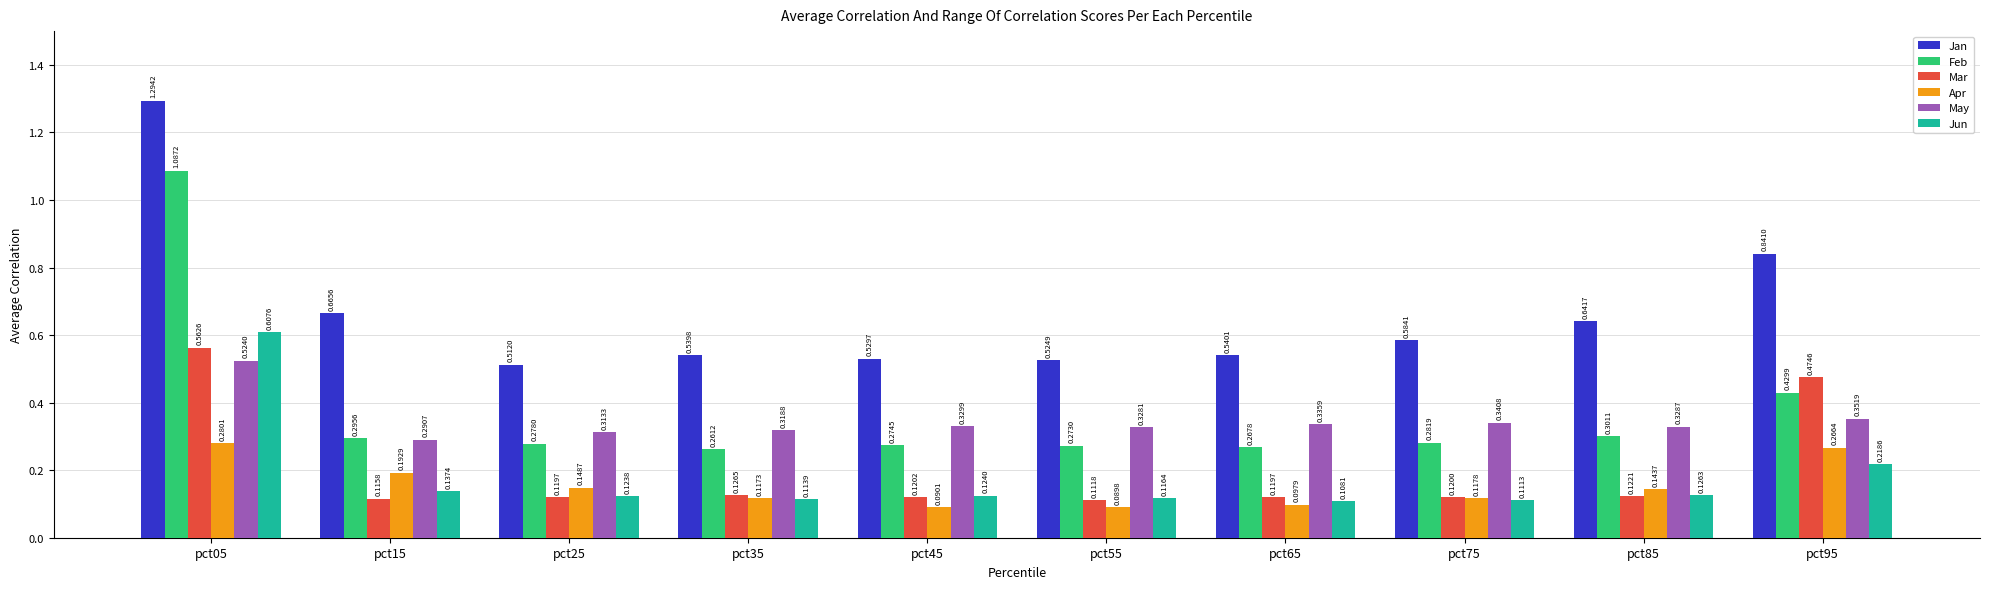

Which series has the largest range (max minus min)?

Feb